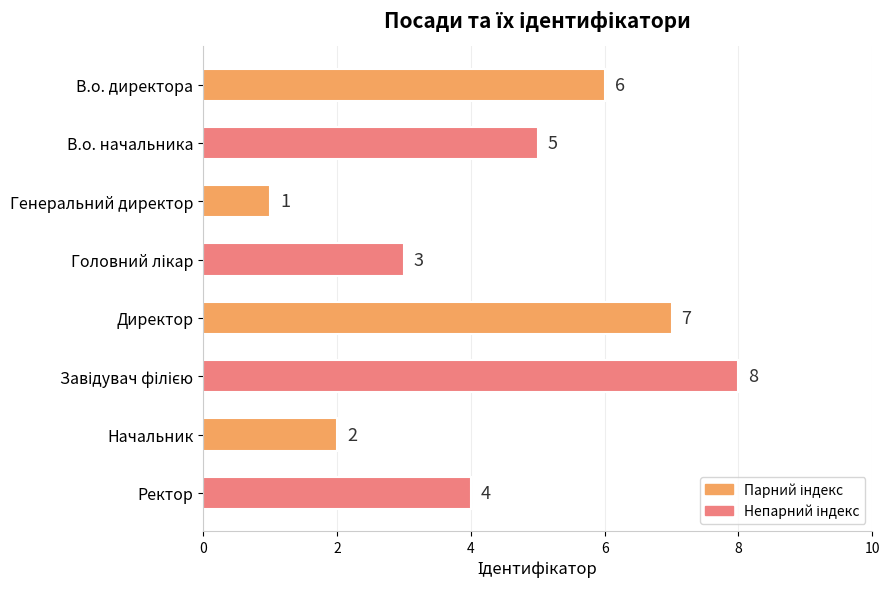

The value at В.о. директора is 10. True or false?

False